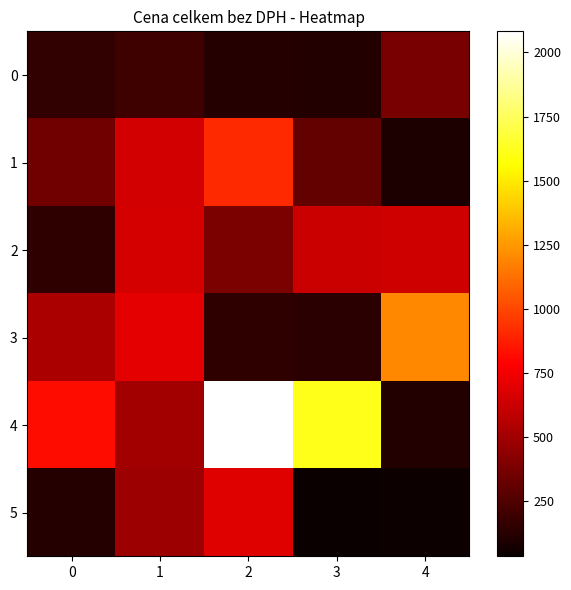

Which series has the widest spread of values?

4